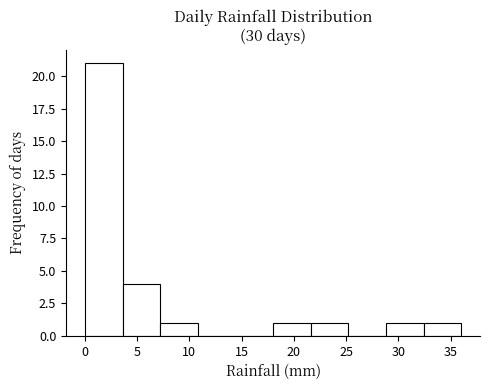

Reading left to right, list every bar in this chart as the range it spans on the x-axis followed by its height. Neither the bar edges nor the heights are printed on the chart, so give them approximately, as read against the axes.

0.0 to 3.6: 21
3.6 to 7.2: 4
7.2 to 10.8: 1
10.8 to 14.4: 0
14.4 to 18.0: 0
18.0 to 21.6: 1
21.6 to 25.2: 1
25.2 to 28.8: 0
28.8 to 32.4: 1
32.4 to 36.0: 1